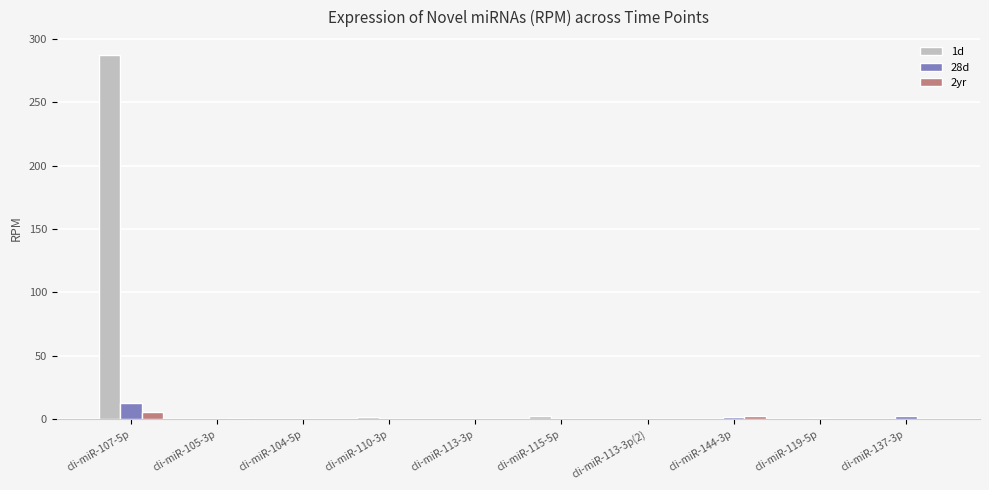

What is the sum of all 1d values?

291.2